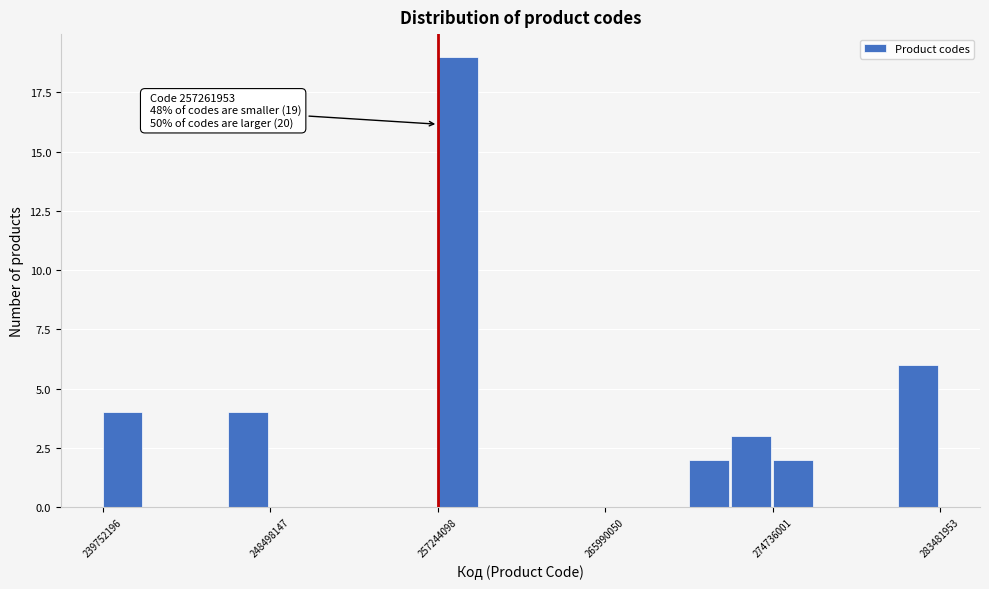

Around what value on the x-axis is the tallest bar? Give the approximate position of its centre, as read against the axis.

258000000